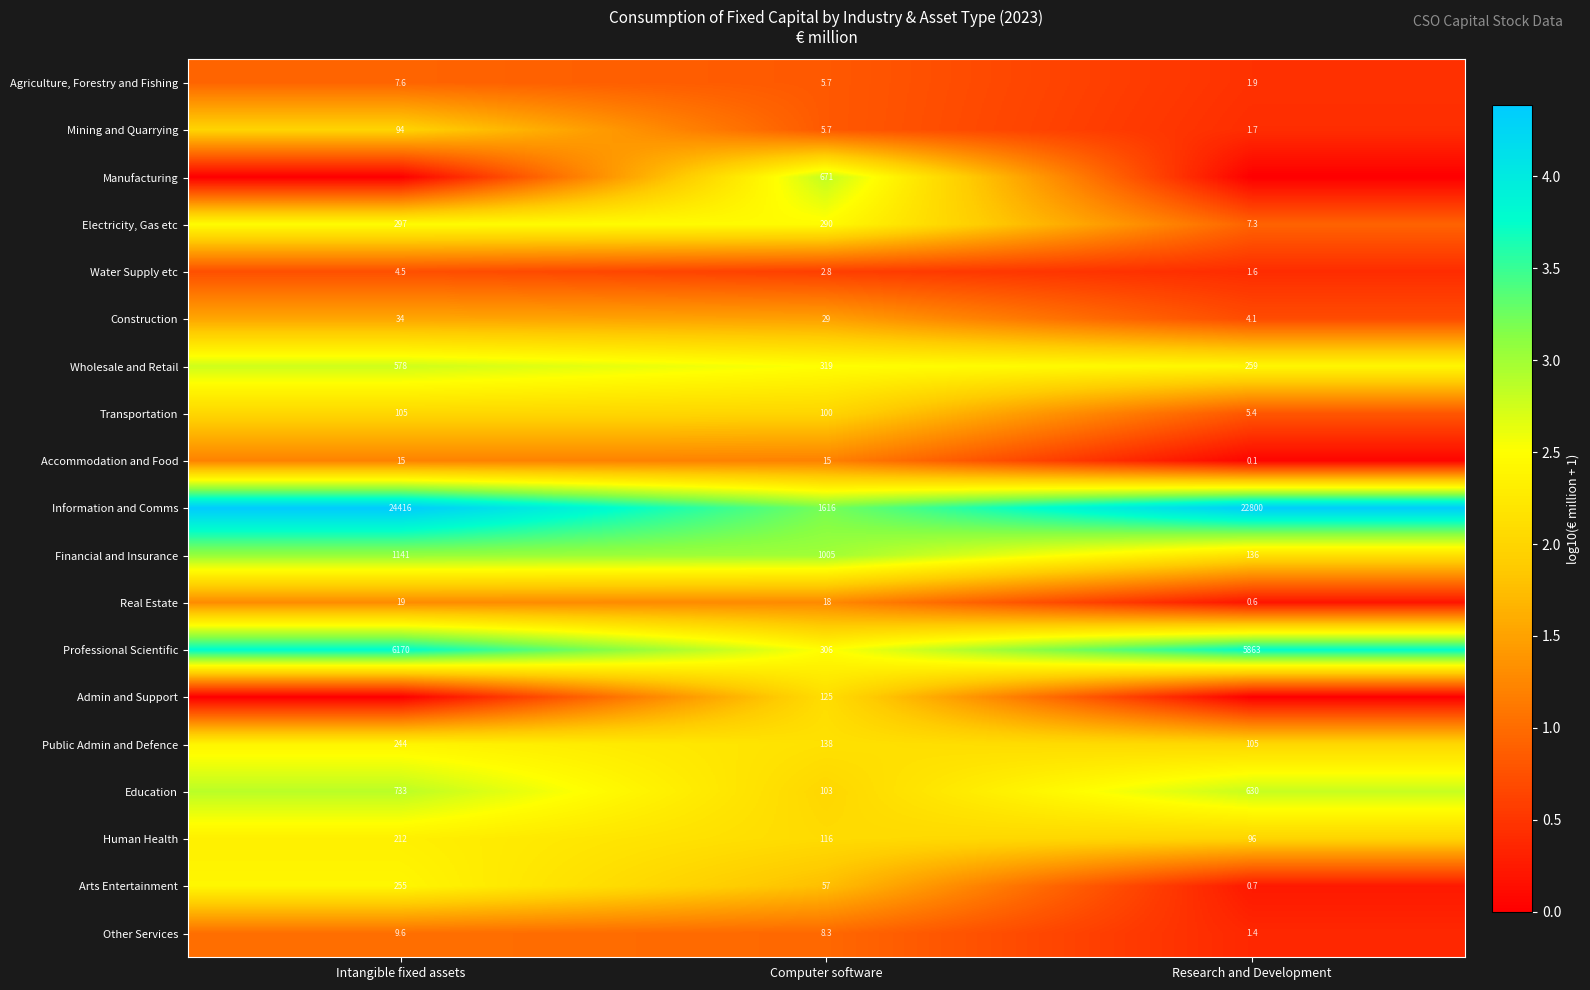

At which label does Other Services reach its minimum?

Research and Development